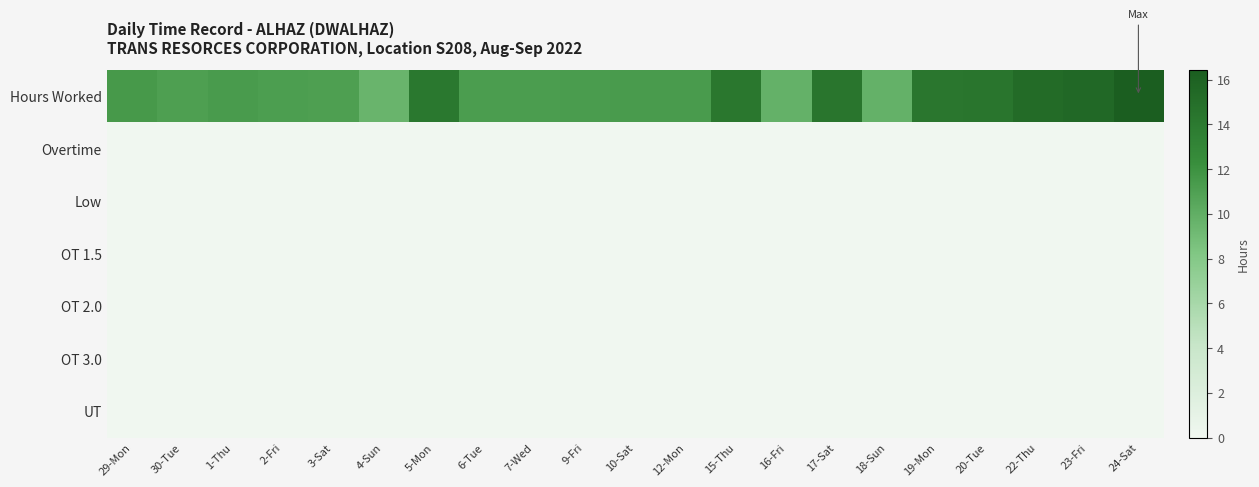

Which series changed the most between 5-Mon and 18-Sun?

Hours Worked